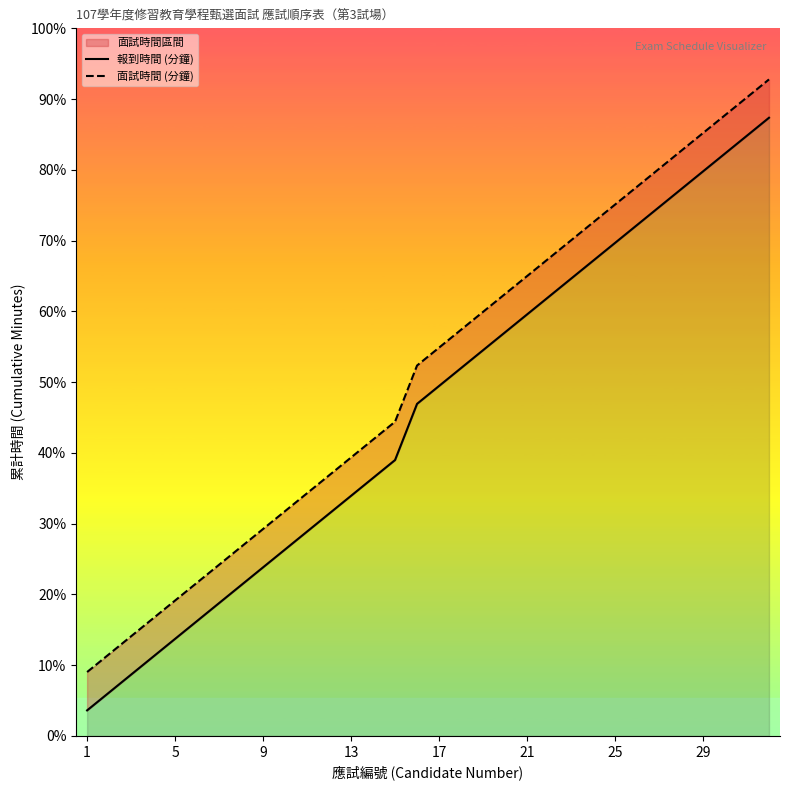

What is the total value across all series at 25?

381